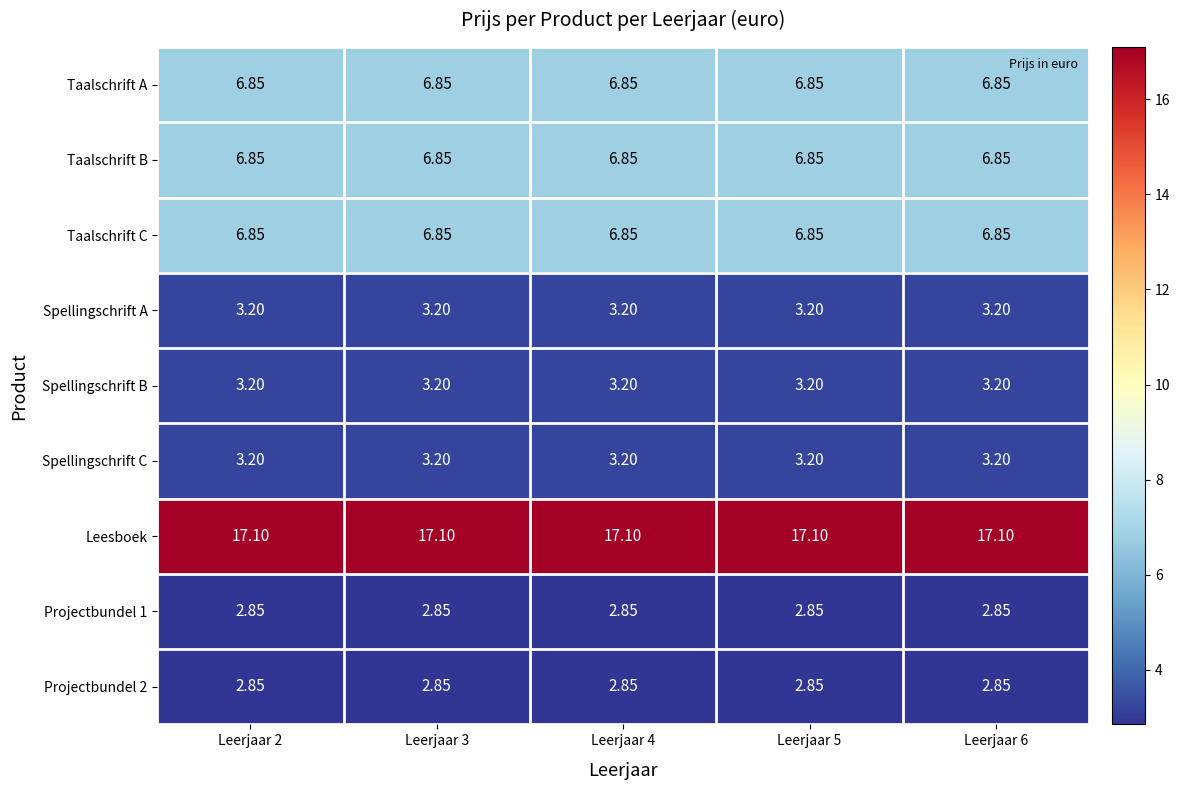

Which series has the largest total across all categories?

Leesboek